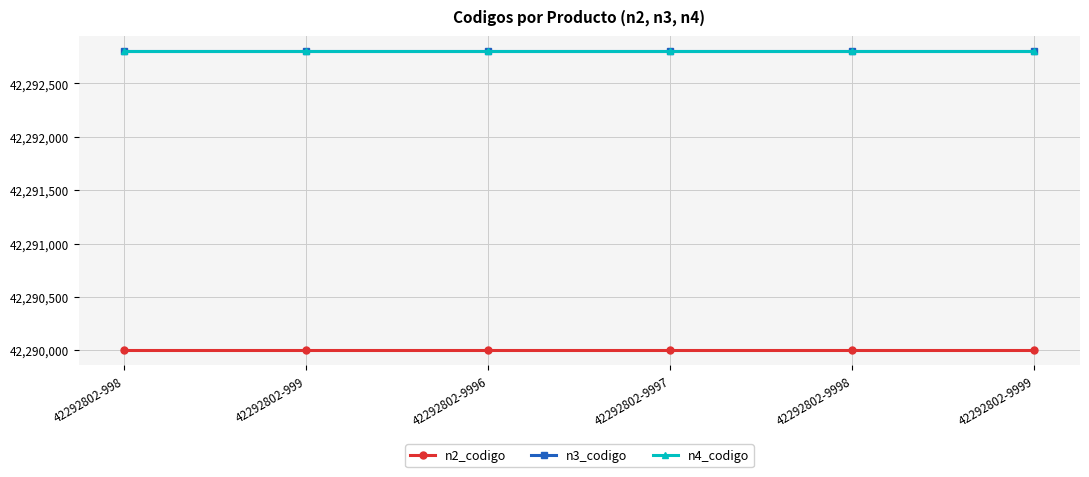

The n3_codigo series shows 42292800 at 42292802-999. True or false?

True